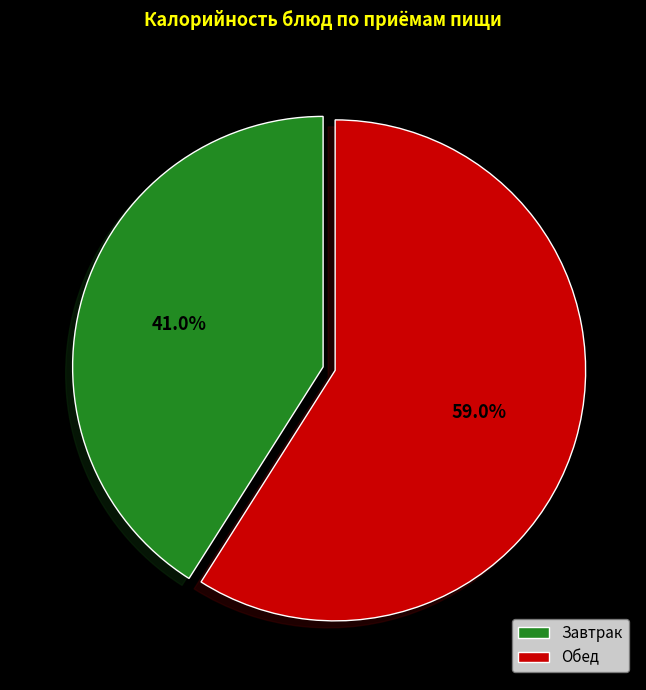

What is the smallest slice in the pie chart?

Завтрак